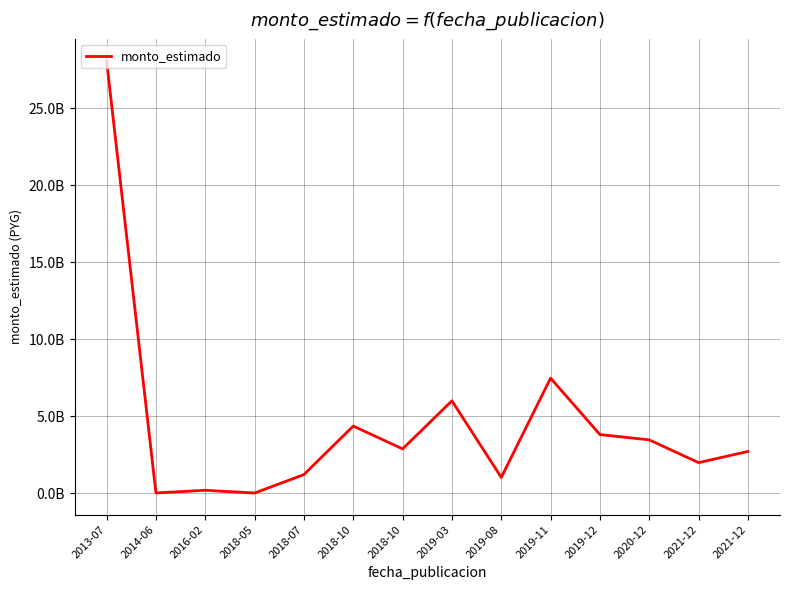

True or false: there are more than 2 points higher than both neighbors.

True